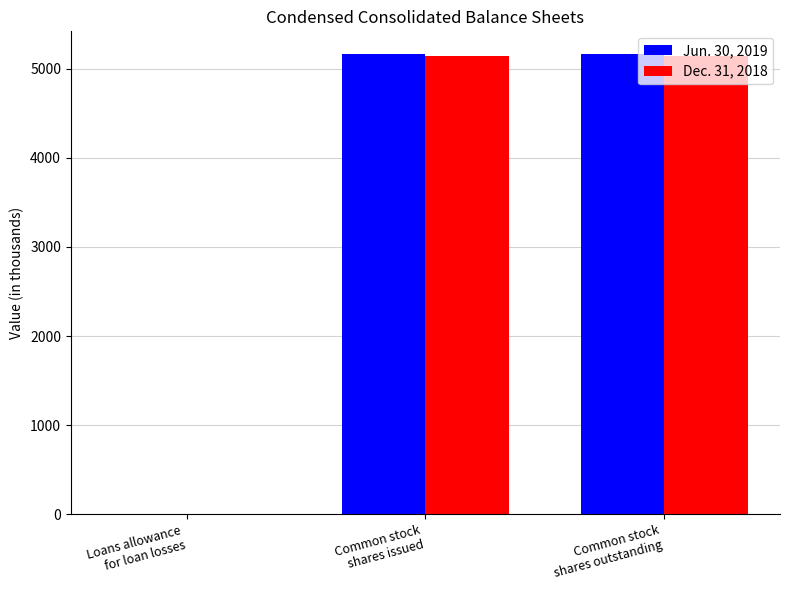

What is the sum of all Jun. 30, 2019 values?

10326.2